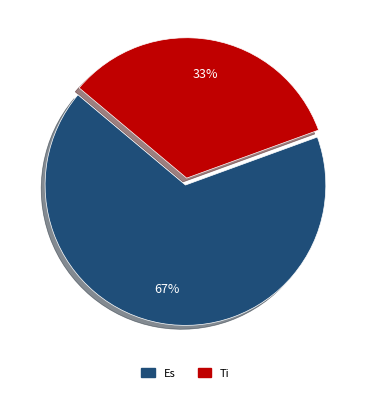

Is there any slice that represents more than half of the pie?

Yes